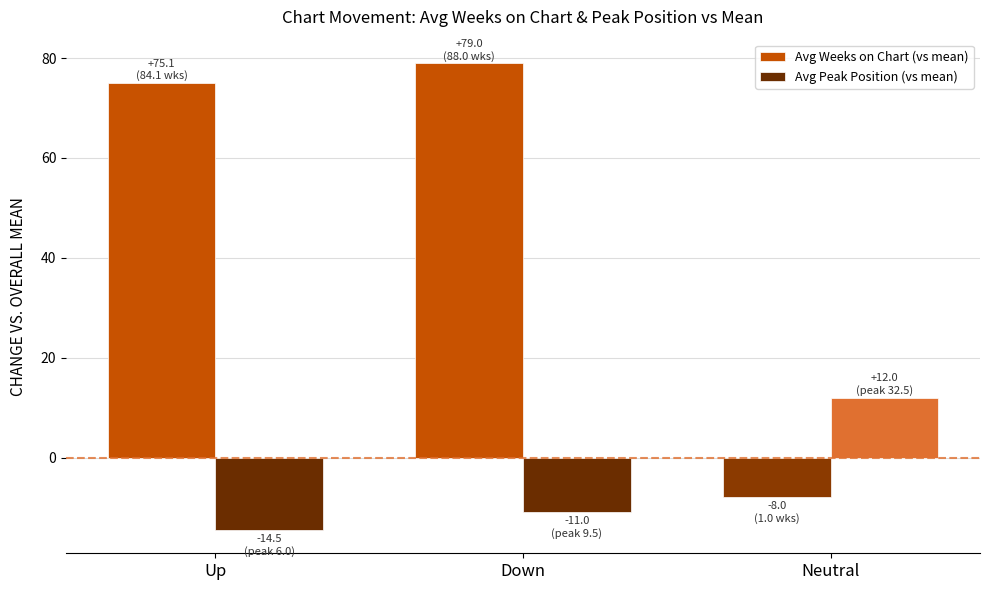

What position from the left is Down?

2